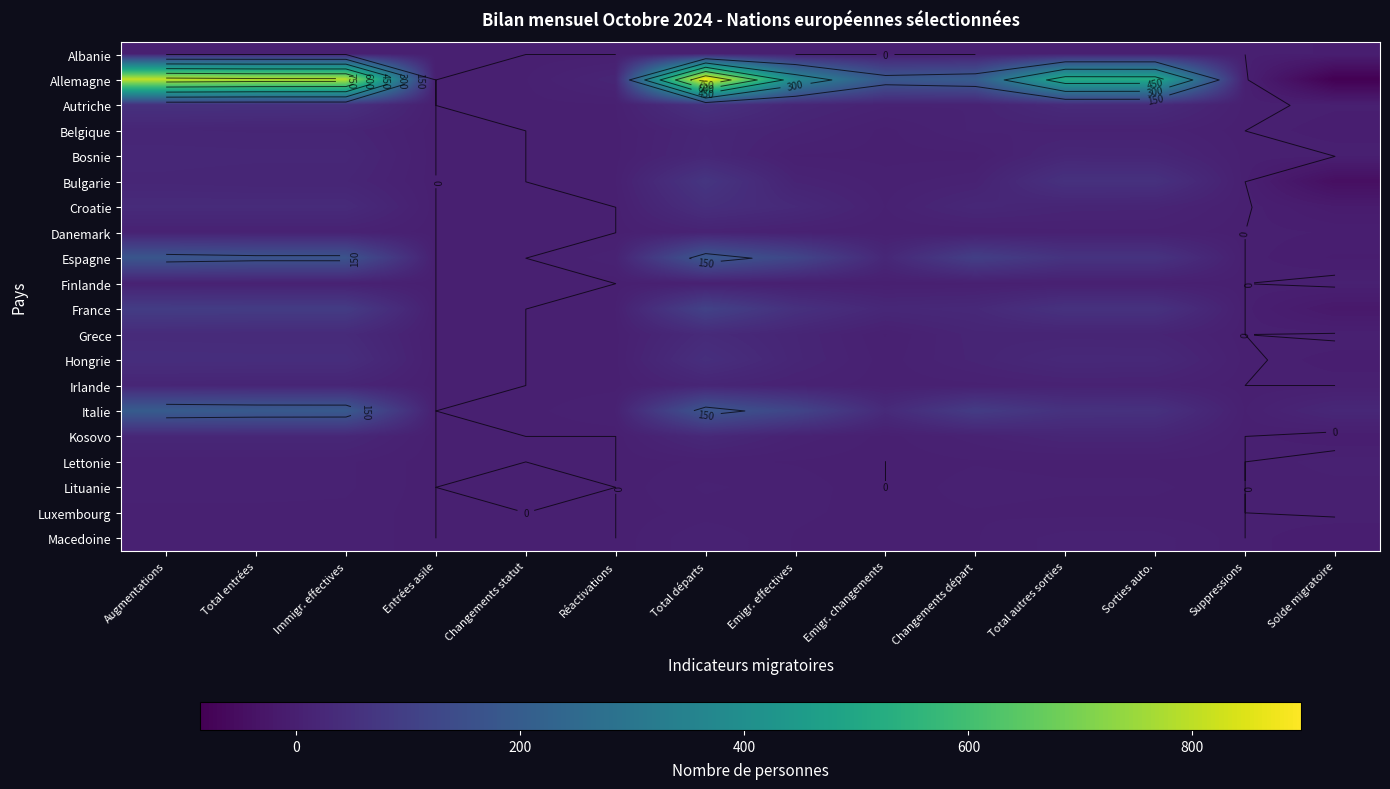

Which series has the largest total across all categories?

Allemagne